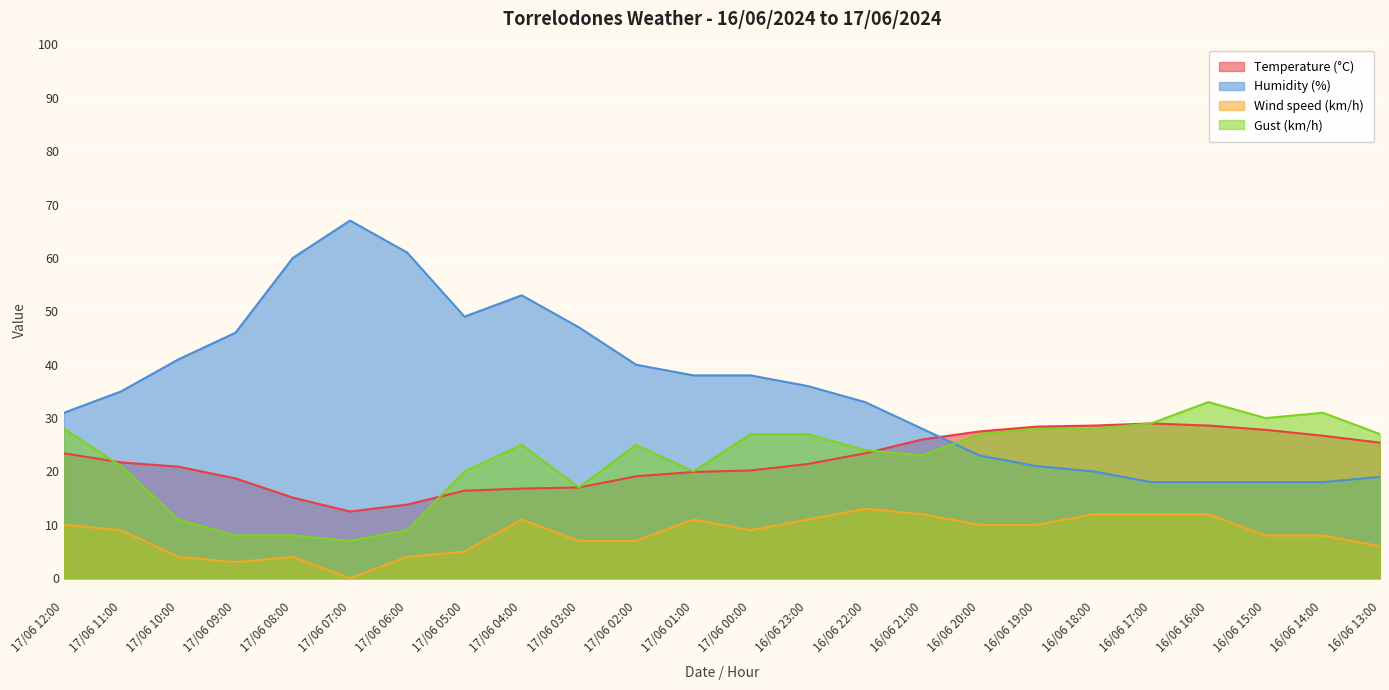

Rank the categories by Humidity (%) value from lowest to highest.

16/06 17:00, 16/06 16:00, 16/06 15:00, 16/06 14:00, 16/06 13:00, 16/06 18:00, 16/06 19:00, 16/06 20:00, 16/06 21:00, 17/06 12:00, 16/06 22:00, 17/06 11:00, 16/06 23:00, 17/06 01:00, 17/06 00:00, 17/06 02:00, 17/06 10:00, 17/06 09:00, 17/06 03:00, 17/06 05:00, 17/06 04:00, 17/06 08:00, 17/06 06:00, 17/06 07:00